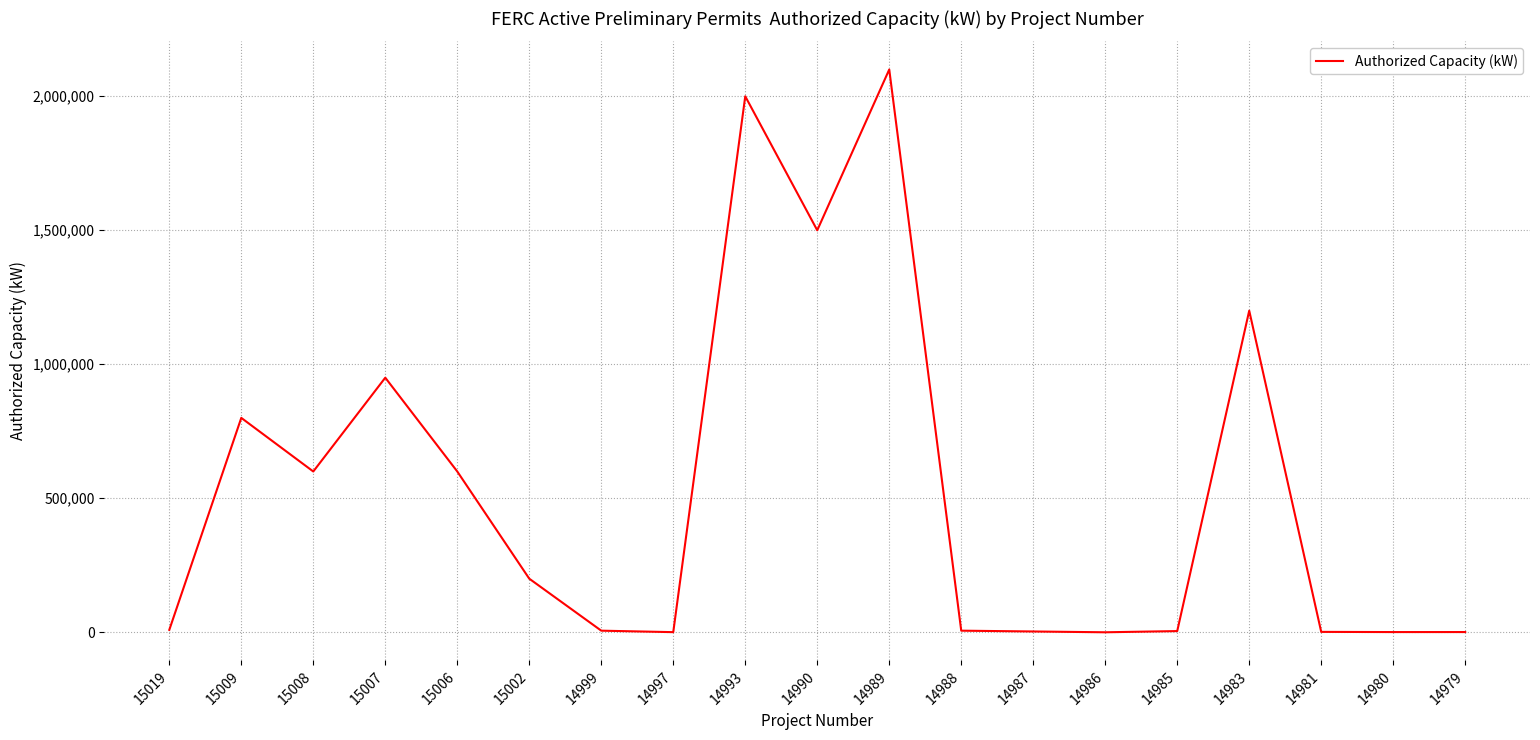

What is the difference between the second highest and second lowest values?

1999515